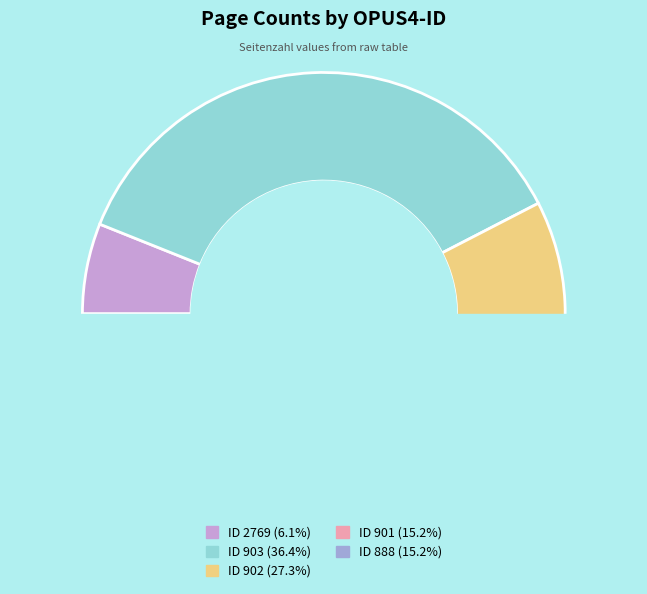

The 902 slice represents 27% of the pie. True or false?

True